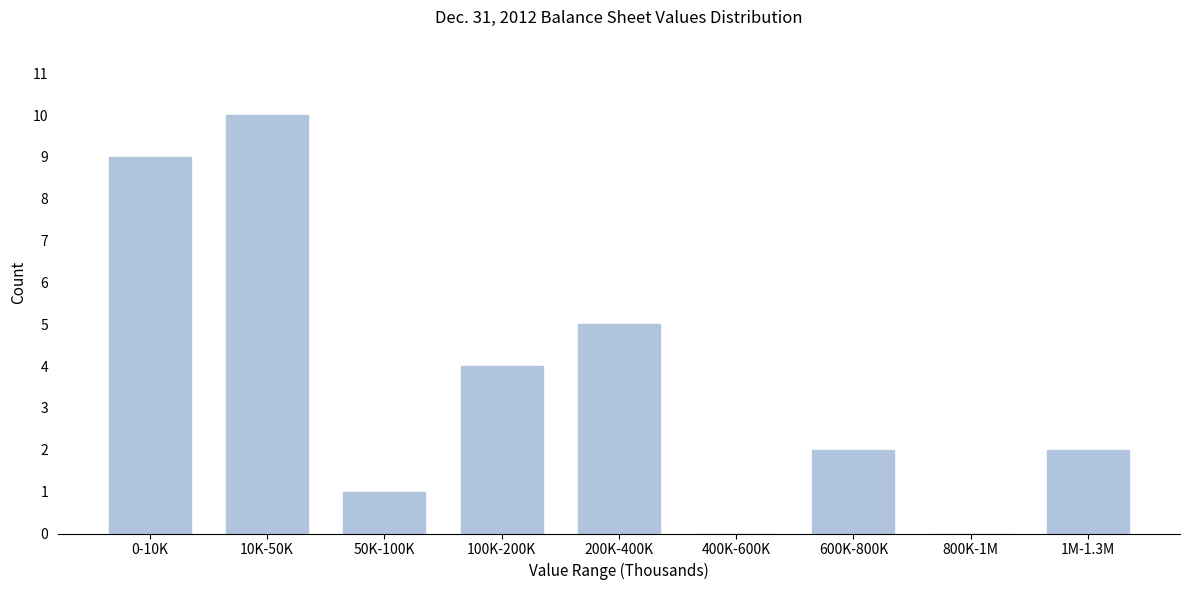

Reading left to right, transcribe all the data shown in this chart.

0-10K=9	10K-50K=10	50K-100K=1	100K-200K=4	200K-400K=5	400K-600K=0	600K-800K=2	800K-1M=0	1M-1.3M=2